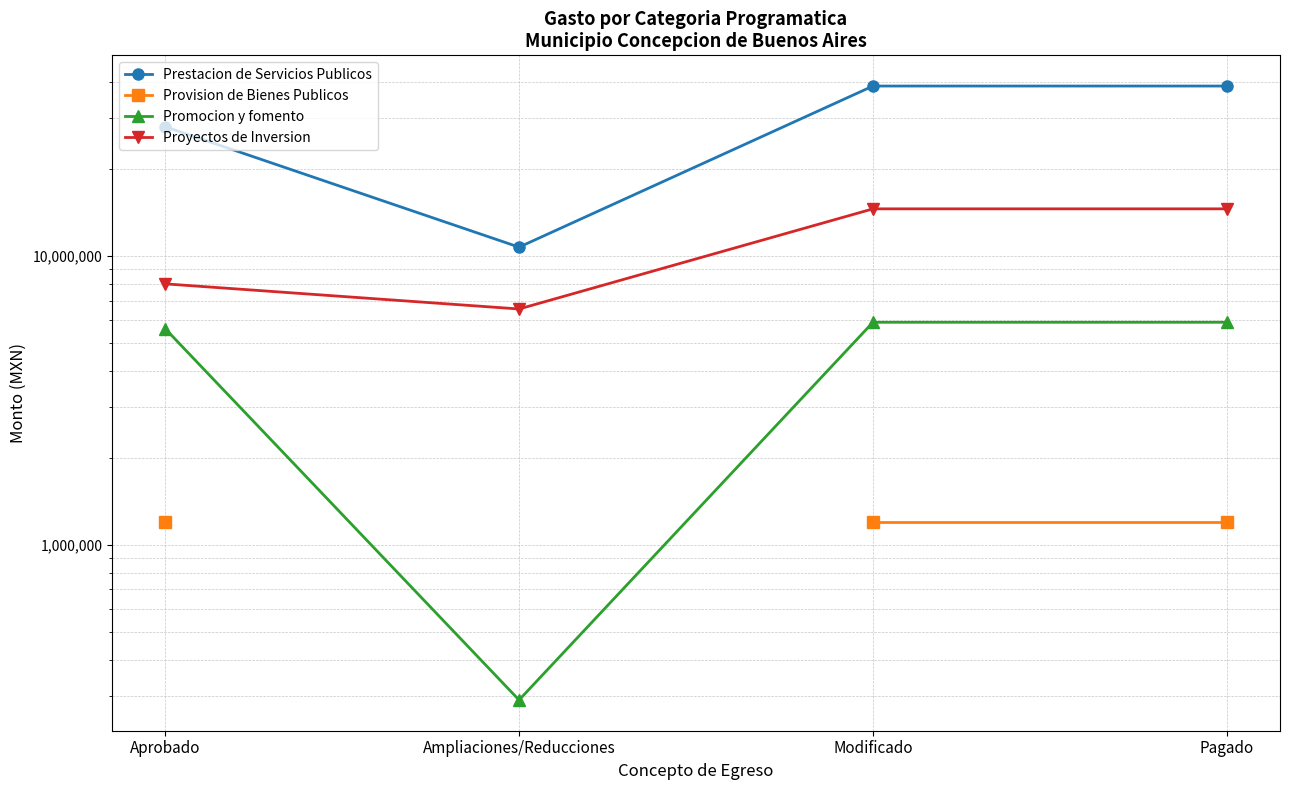

What is the minimum value shown in the chart?

290000.0